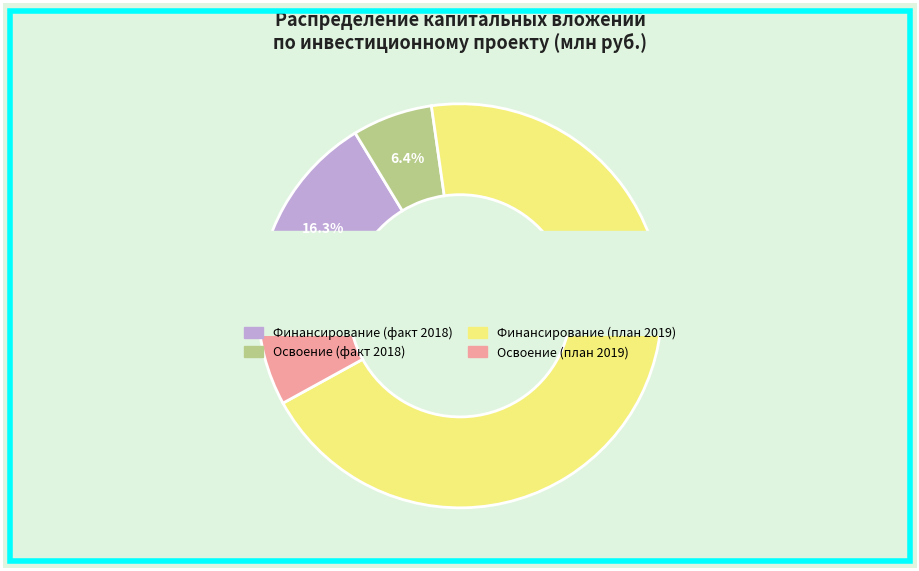

The Освоение (факт 2018) slice represents 6% of the pie. True or false?

True